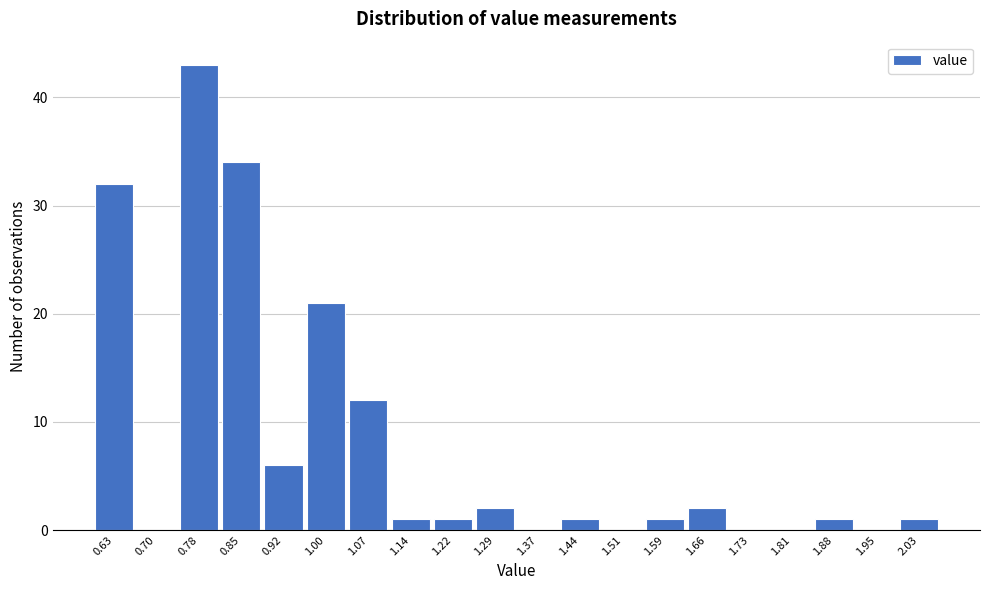

Reading left to right, what are all the values shown in this chart?

0.63=32	0.70=0	0.78=43	0.85=34	0.92=6	1.00=21	1.07=12	1.14=1	1.22=1	1.29=2	1.37=0	1.44=1	1.51=0	1.59=1	1.66=2	1.73=0	1.81=0	1.88=1	1.95=0	2.03=1